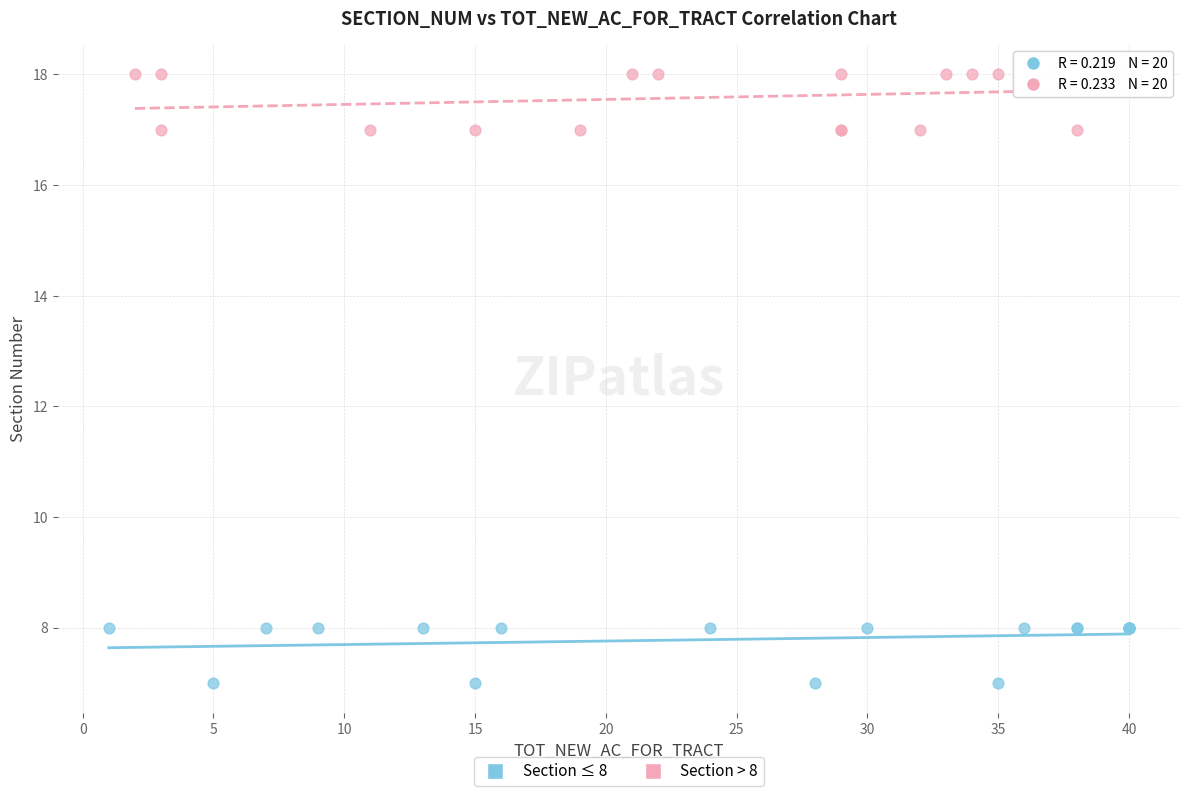

Which series contains the highest Y value?

Section > 8